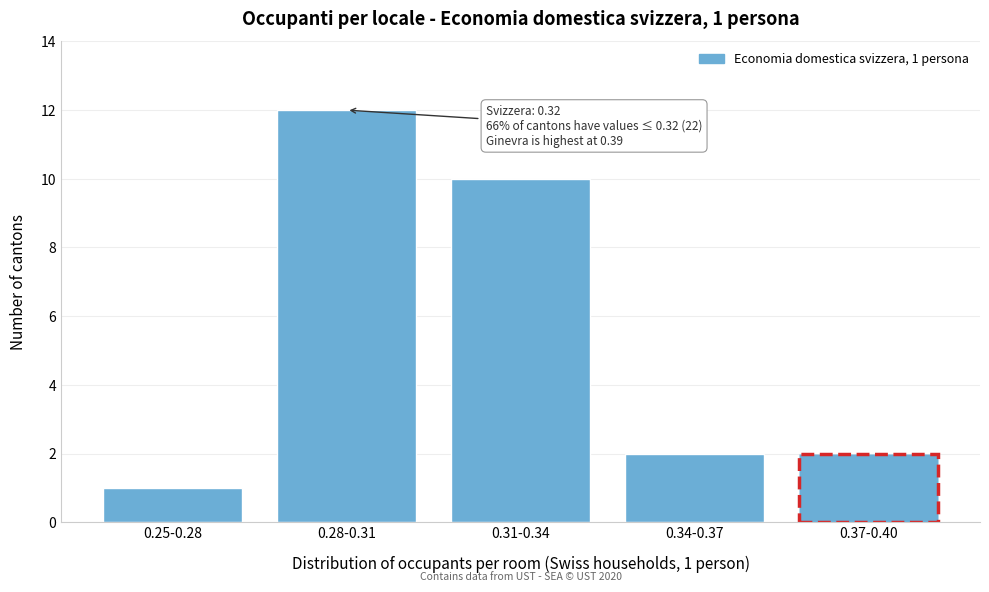

Reading left to right, extract all data points from this chart.

1	12	10	2	2